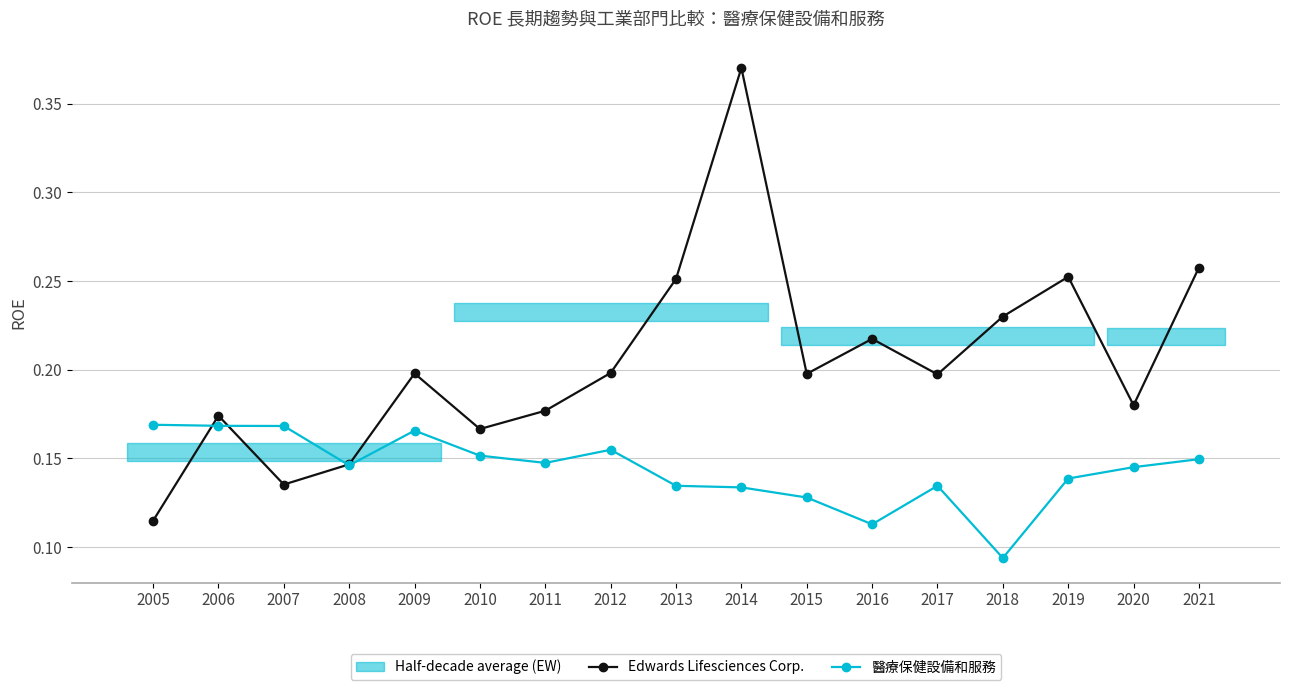

Where is 醫療保健設備和服務 nearest to the value 0?

2018